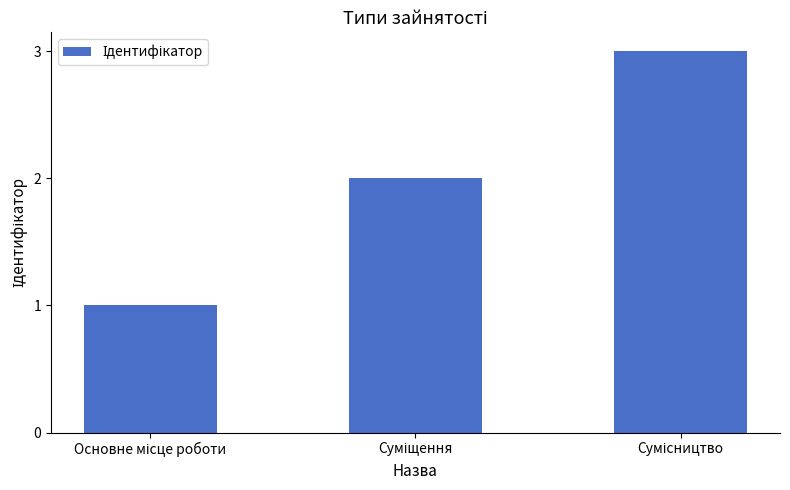

What is the difference between the maximum and minimum values?

2